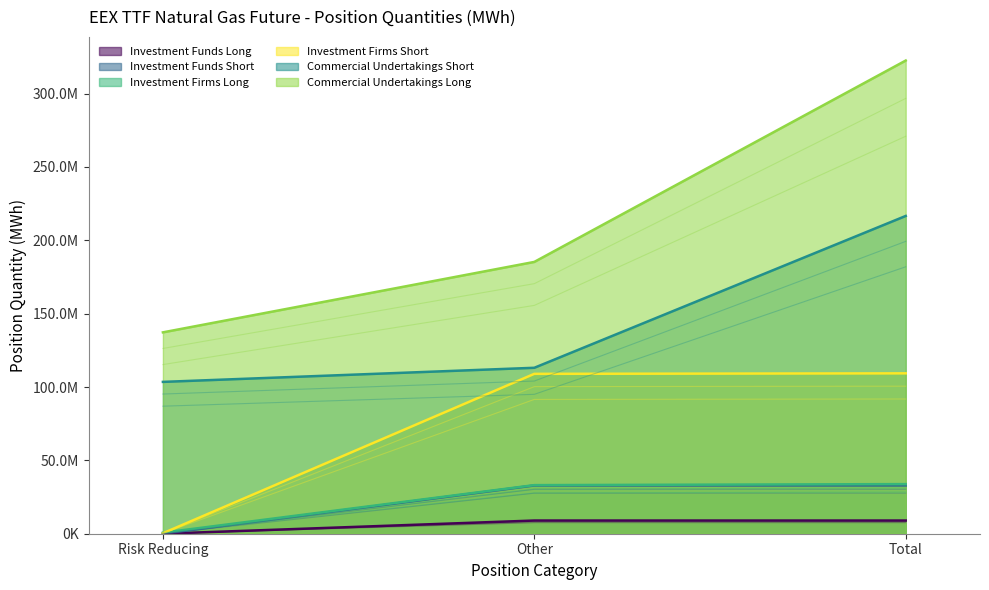

Is the value of Commercial Undertakings Long at Other greater than the value of Investment Firms Long at Other?

Yes